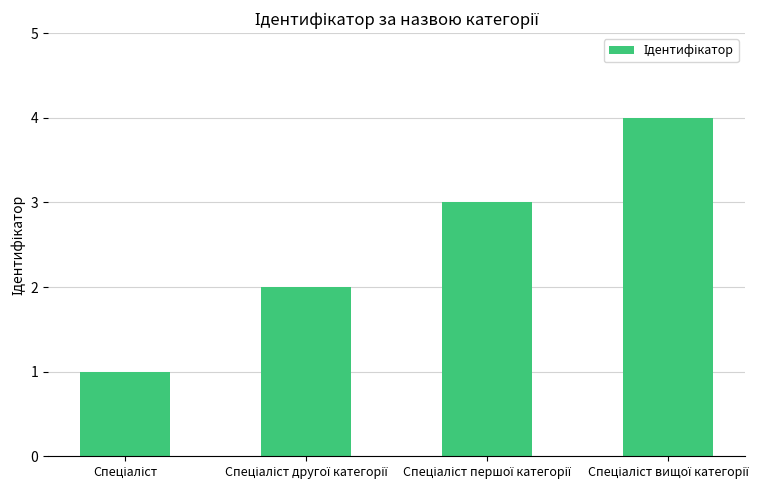

What is the maximum value shown in the chart?

4